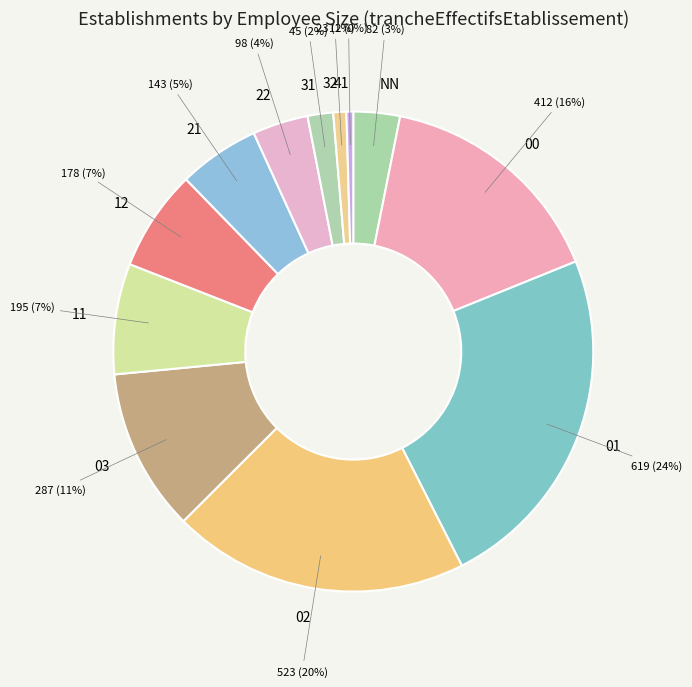

To the nearest percent, what is the combined percentage of NN and 02?

23%